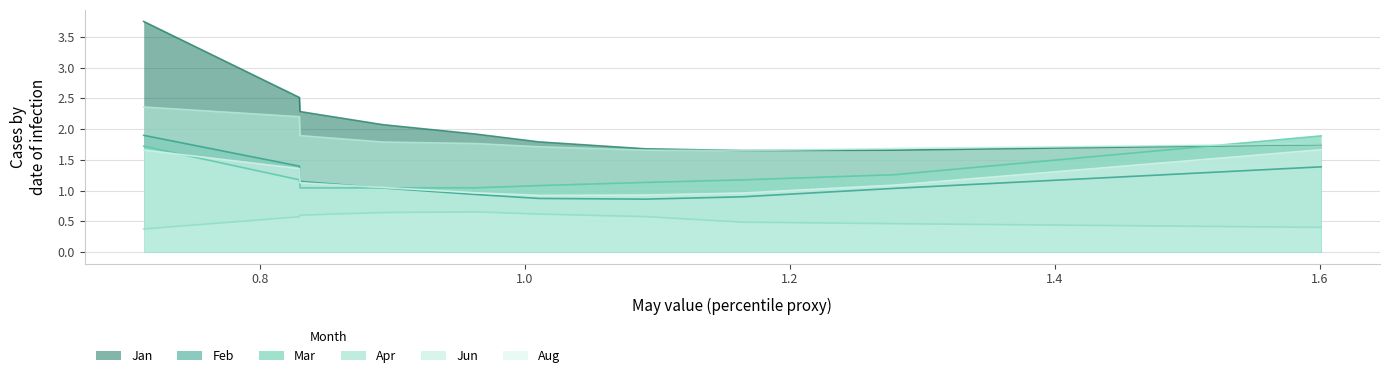

What is the sum of all Mar values?

12.6